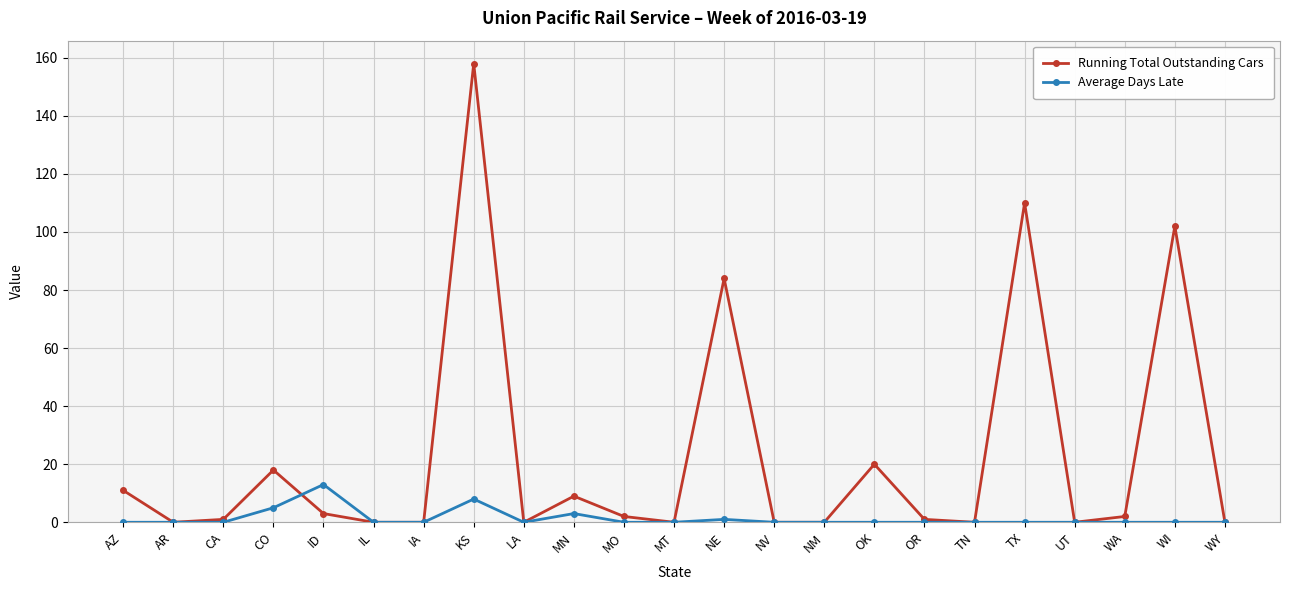

Reading left to right, list all the values displayed in this chart.

Running Total Outstanding Cars: AZ=11	AR=0	CA=1	CO=18	ID=3	IL=0	IA=0	KS=158	LA=0	MN=9	MO=2	MT=0	NE=84	NV=0	NM=0	OK=20	OR=1	TN=0	TX=110	UT=0	WA=2	WI=102	WY=0
Average Days Late: AZ=0	AR=0	CA=0	CO=5	ID=13	IL=0	IA=0	KS=8	LA=0	MN=3	MO=0	MT=0	NE=1	NV=0	NM=0	OK=0	OR=0	TN=0	TX=0	UT=0	WA=0	WI=0	WY=0